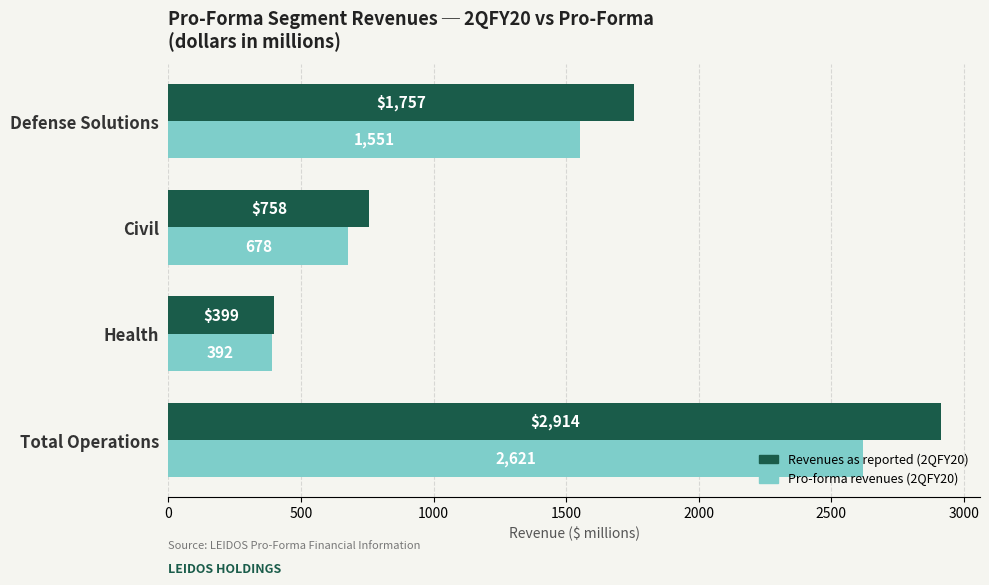

Where is Revenues as reported (2QFY20) nearest to the value 1656?

Defense Solutions